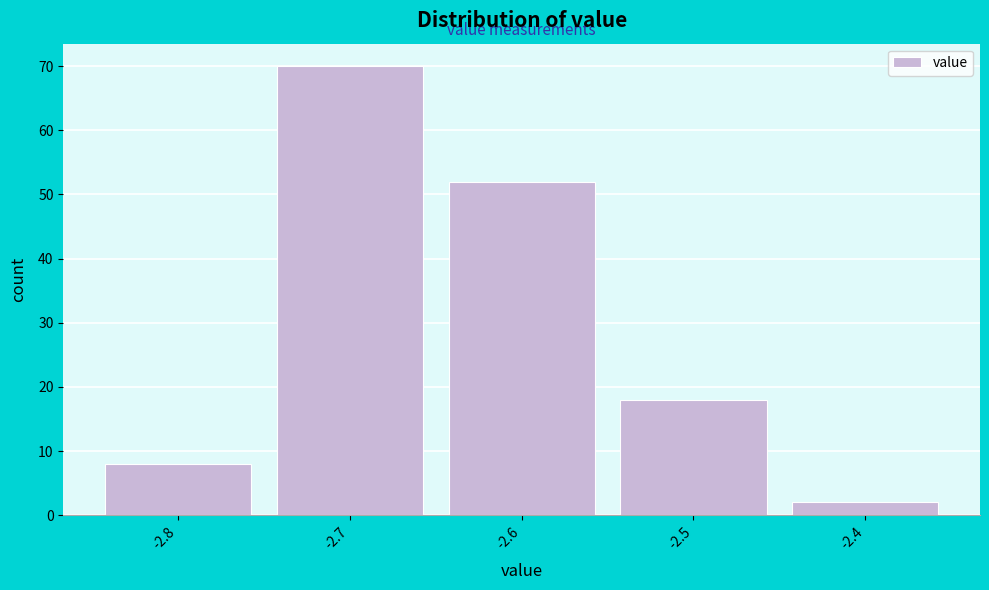

Over which range of the x-axis is the bar tallest?

-2.75 to -2.65